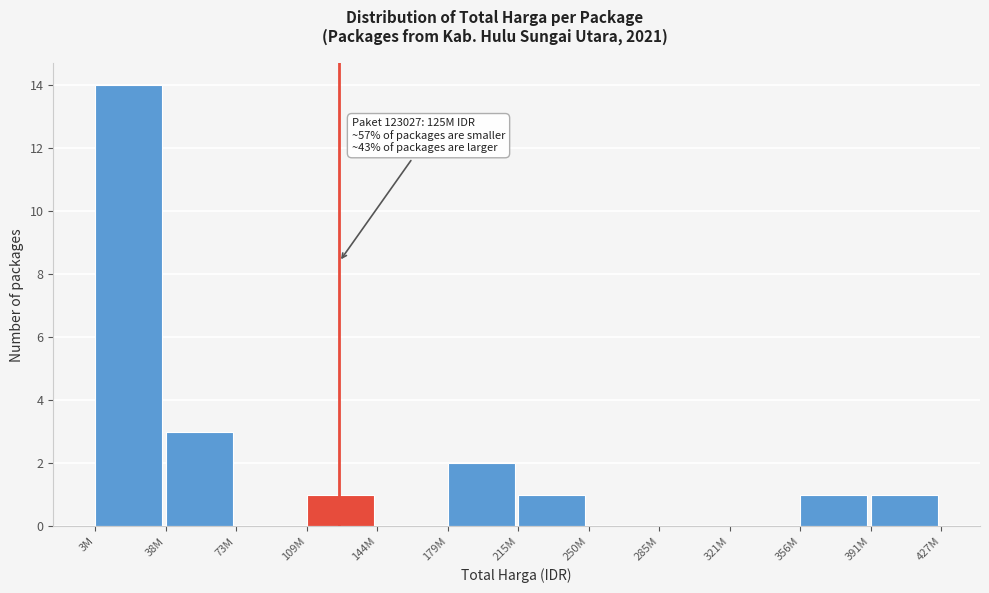

Reading right to left, transcribe all the data shown in this chart.

391M=1	356M=1	321M=0	285M=0	250M=0	215M=1	179M=2	144M=0	109M=1	73M=0	38M=3	3M=14